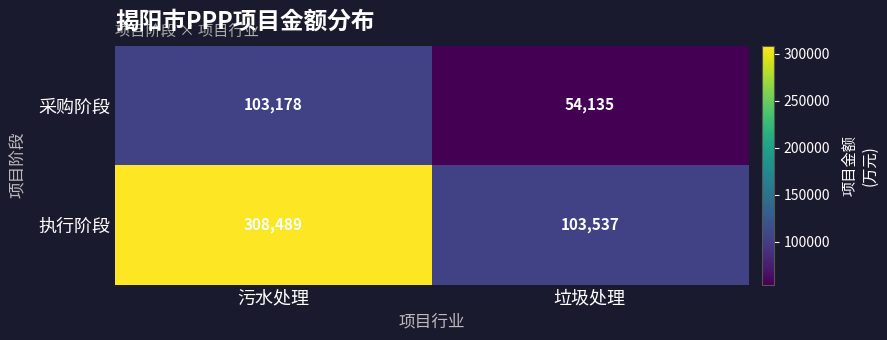

List the series in order of their peak value, lowest first.

采购阶段, 执行阶段